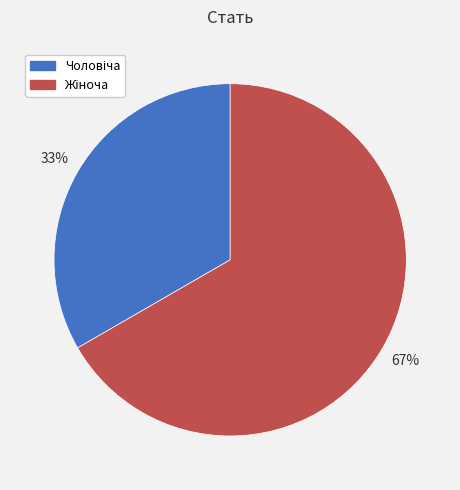

Is there any slice that represents more than half of the pie?

Yes